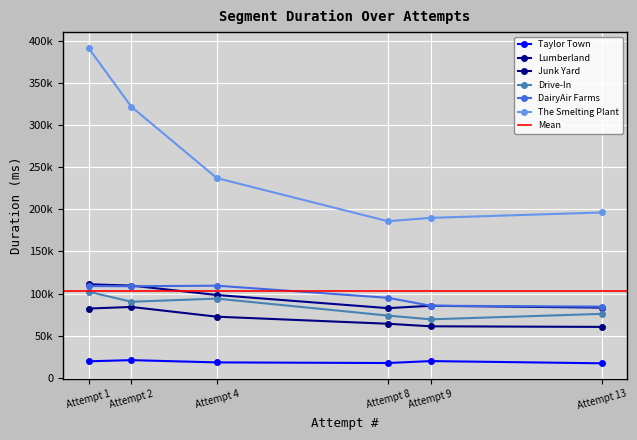

How many categories are shown in the chart?

6